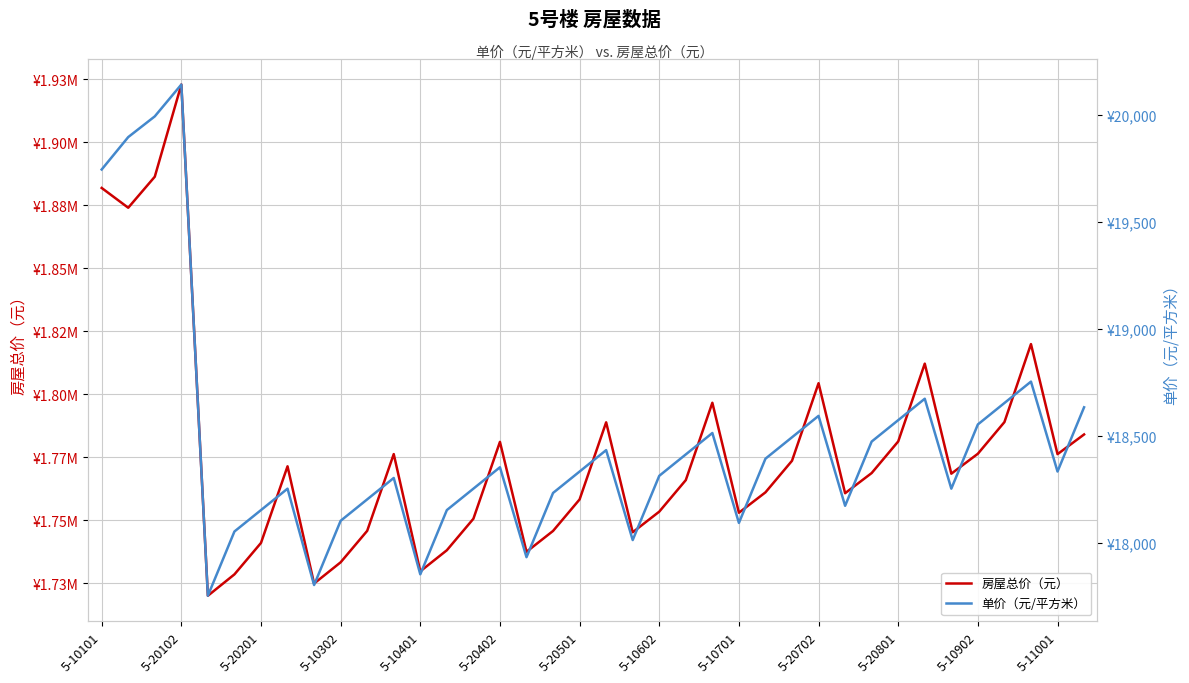

True or false: 单价（元/平方米） and 房屋总价（元） intersect in this chart.

False